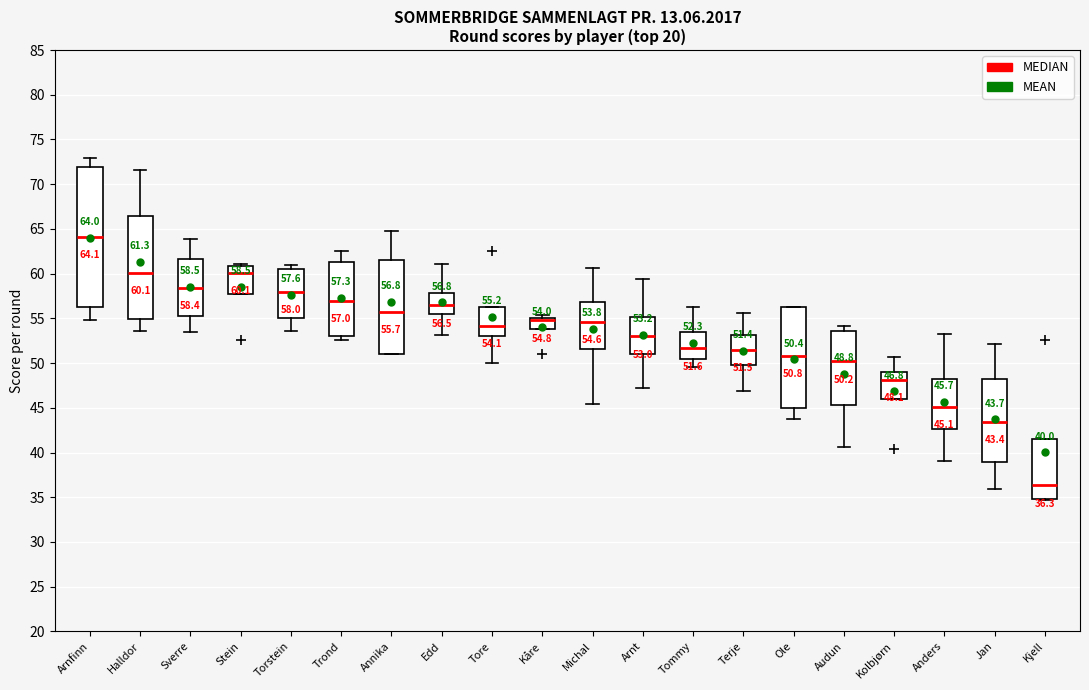

Which box is the tallest, from its lower edge to its upper edge?

Arnfinn